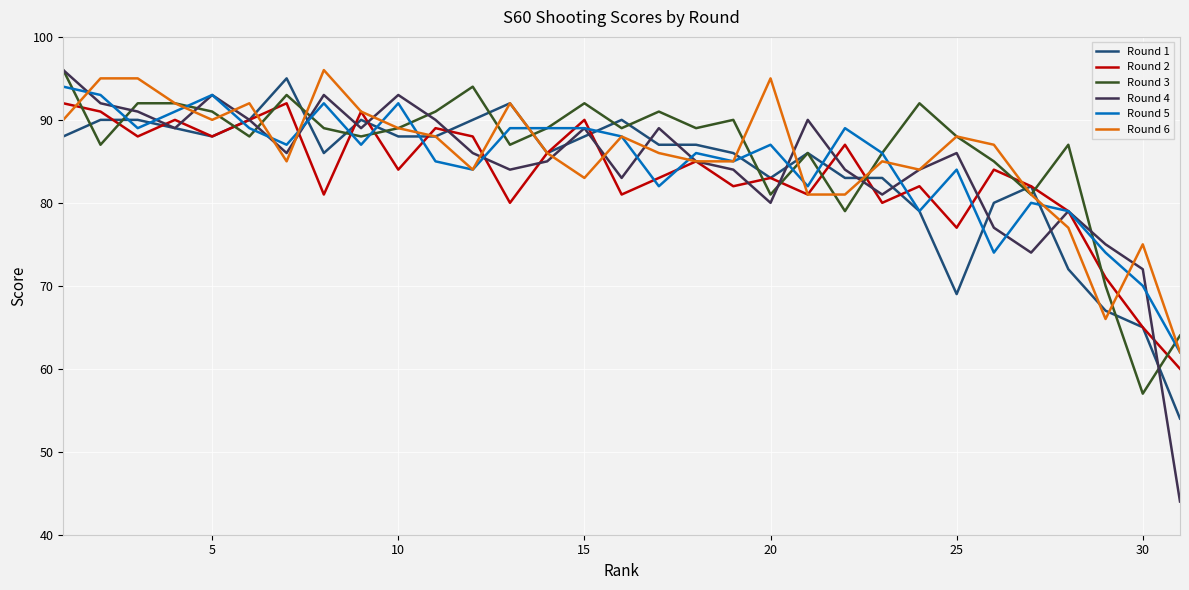

What is the difference between the maximum and minimum values in the Round 1 series?

41